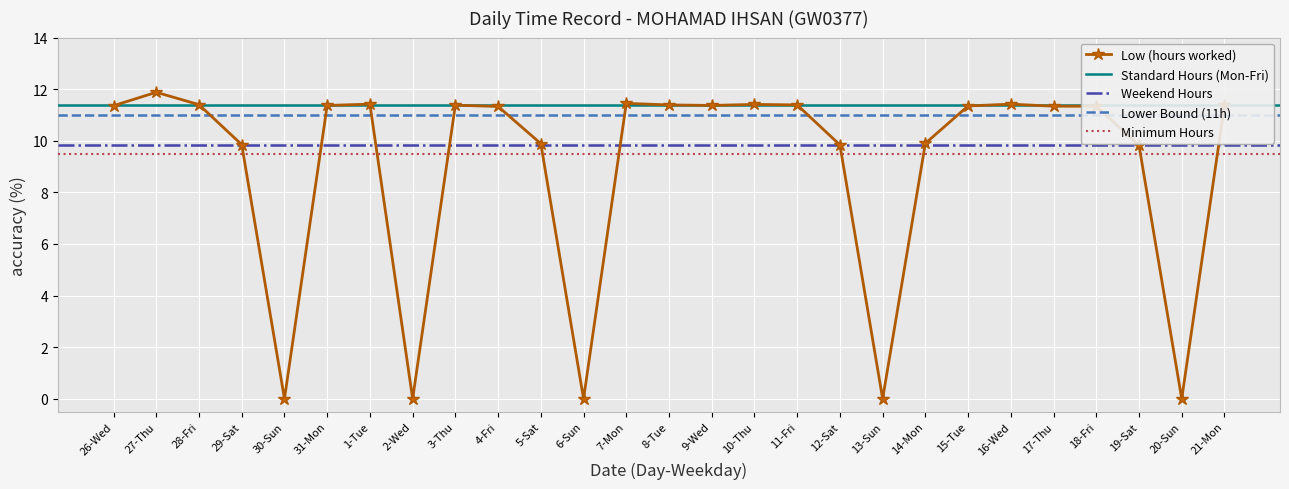

What is the greatest value displayed?

11.9